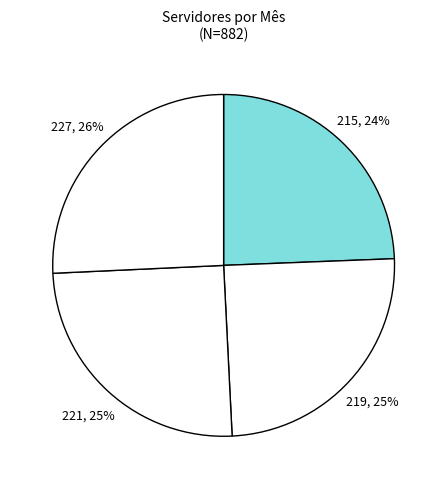

Count the number of slices in the pie.

4